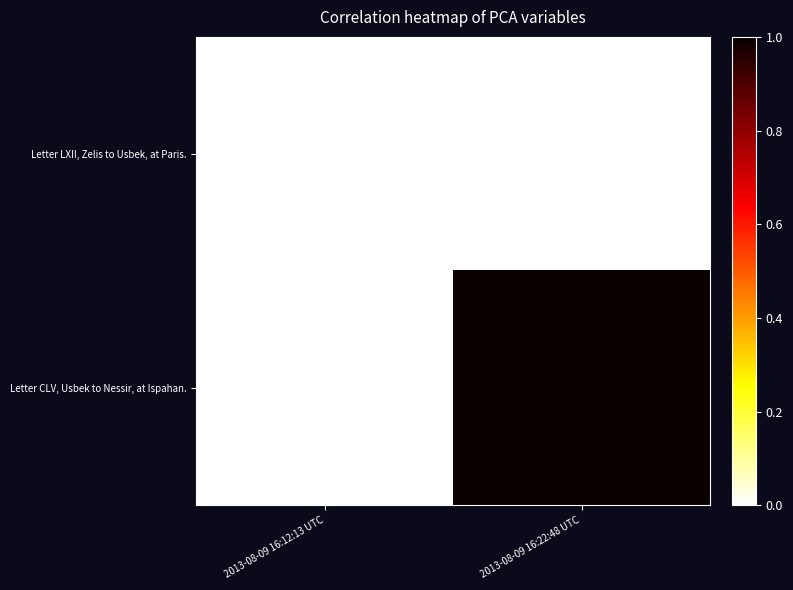

Which series has the largest total across all categories?

Letter CLV, Usbek to Nessir, at Ispahan.